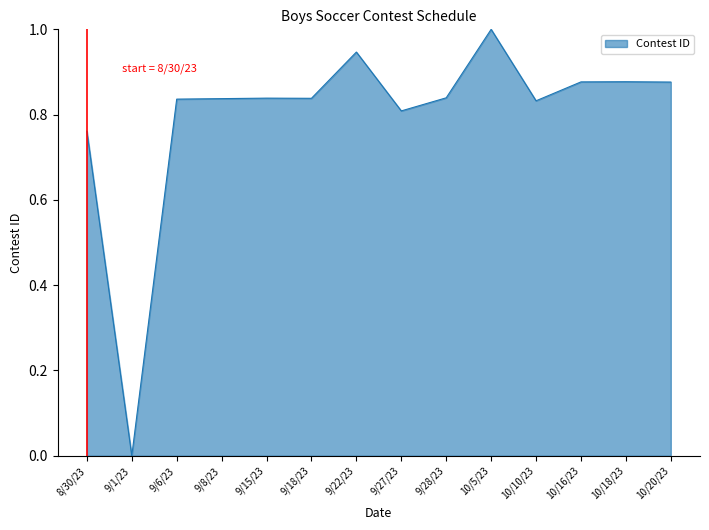

Between 9/27/23 and 10/20/23, which is larger?

10/20/23